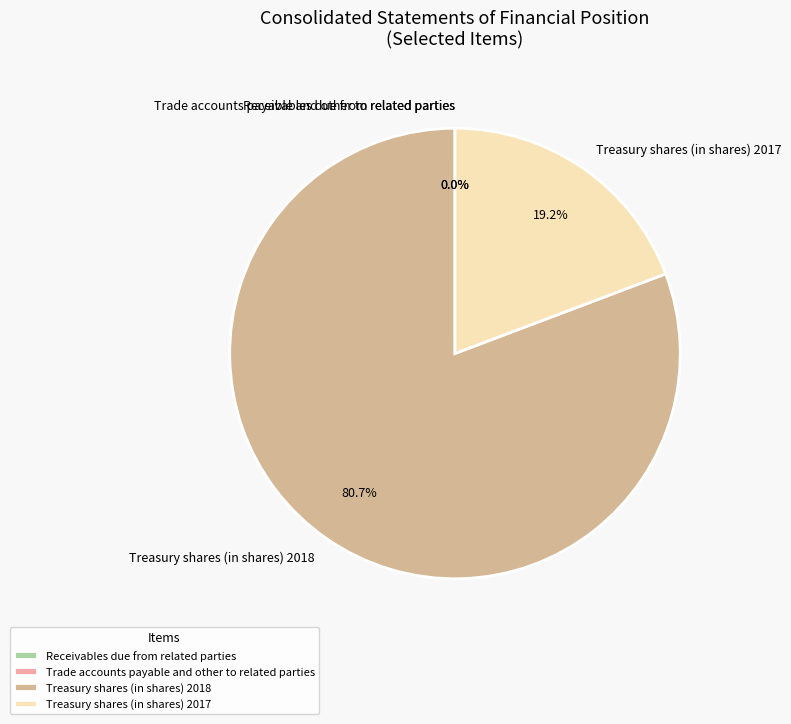

Which slice is the largest?

Treasury shares (in shares) 2018